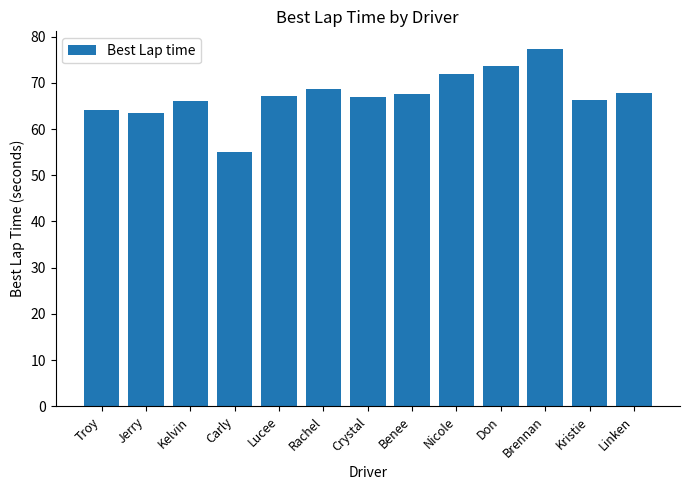

Does the chart contain stacked bars?

No